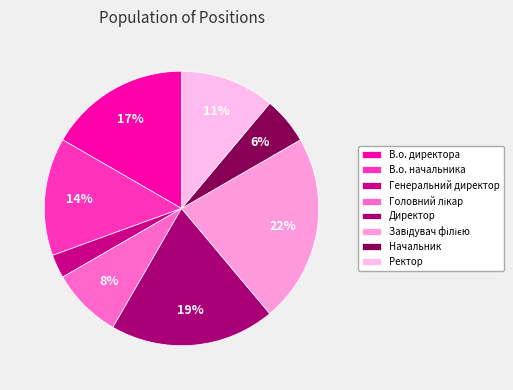

Do В.о. начальника and Ректор together represent more than half of the pie?

No